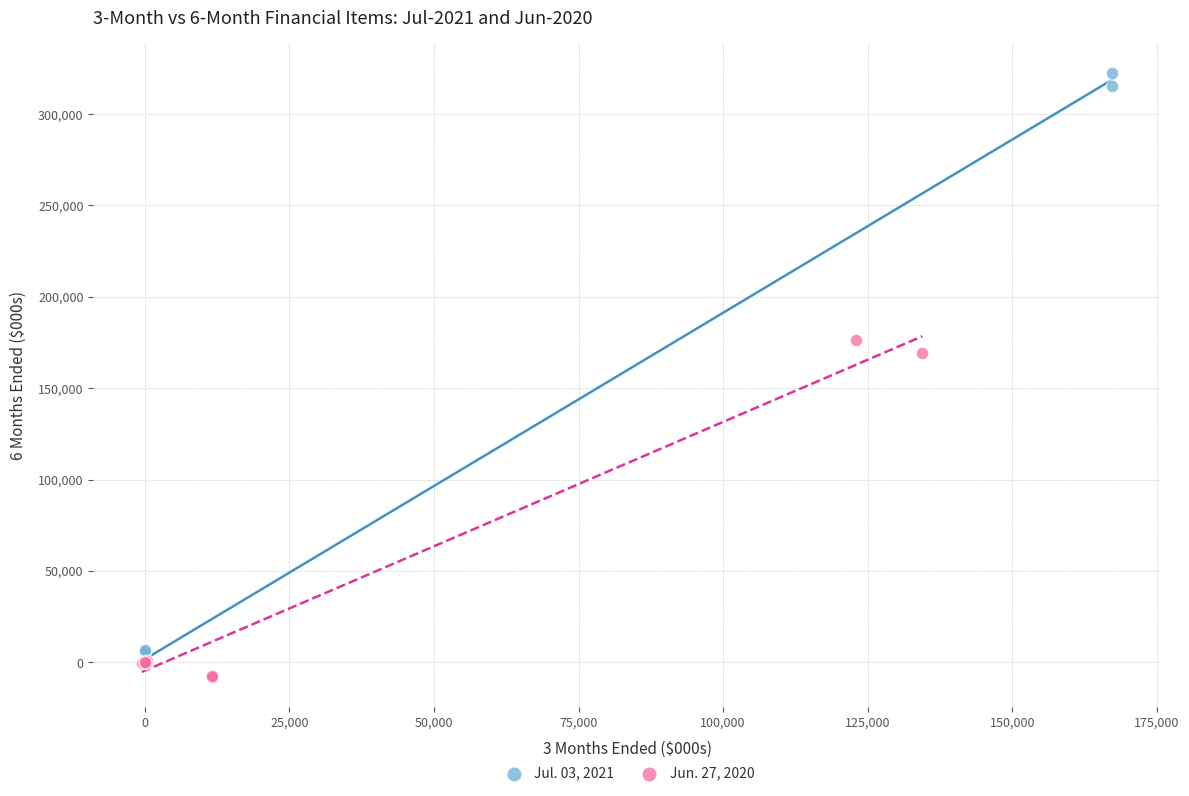

Which series has the widest spread of Y values?

Jul. 03, 2021